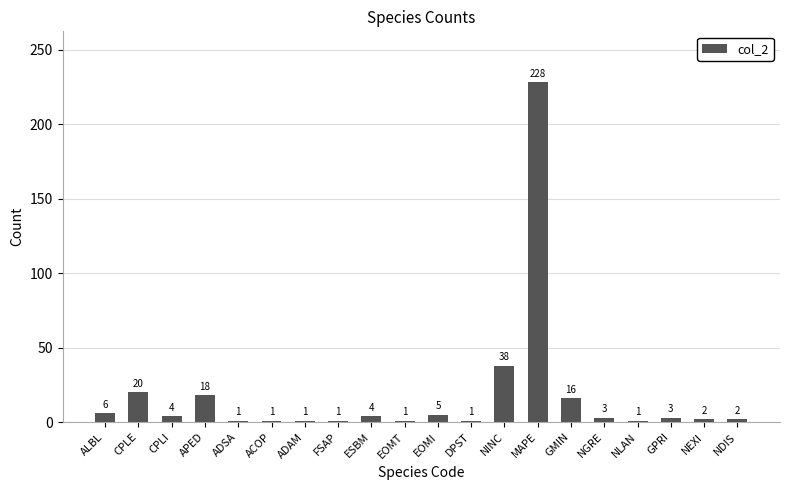

Reading left to right, transcribe all the data shown in this chart.

ALBL=6	CPLE=20	CPLI=4	APED=18	ADSA=1	ACOP=1	ADAM=1	FSAP=1	ESBM=4	EOMT=1	EOMI=5	DPST=1	NINC=38	MAPE=228	GMIN=16	NGRE=3	NLAN=1	GPRI=3	NEXI=2	NDIS=2